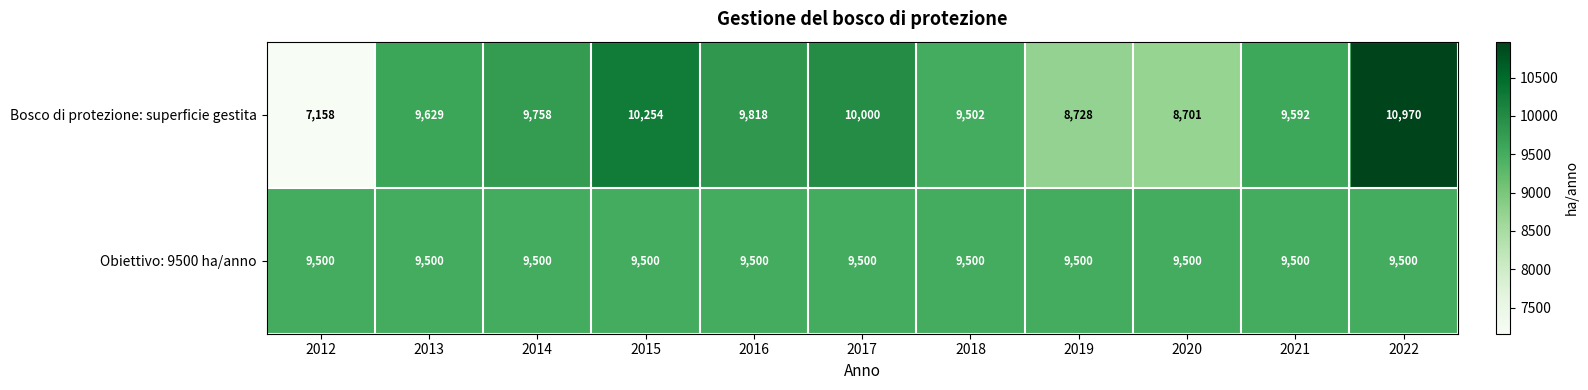

Reading right to left, extract all data points from this chart.

Bosco di protezione: superficie gestita: 2022=10970	2021=9592	2020=8701	2019=8728	2018=9502	2017=10000	2016=9818	2015=10254	2014=9758	2013=9629	2012=7158
Obiettivo: 9500 ha/anno: 2022=9500	2021=9500	2020=9500	2019=9500	2018=9500	2017=9500	2016=9500	2015=9500	2014=9500	2013=9500	2012=9500